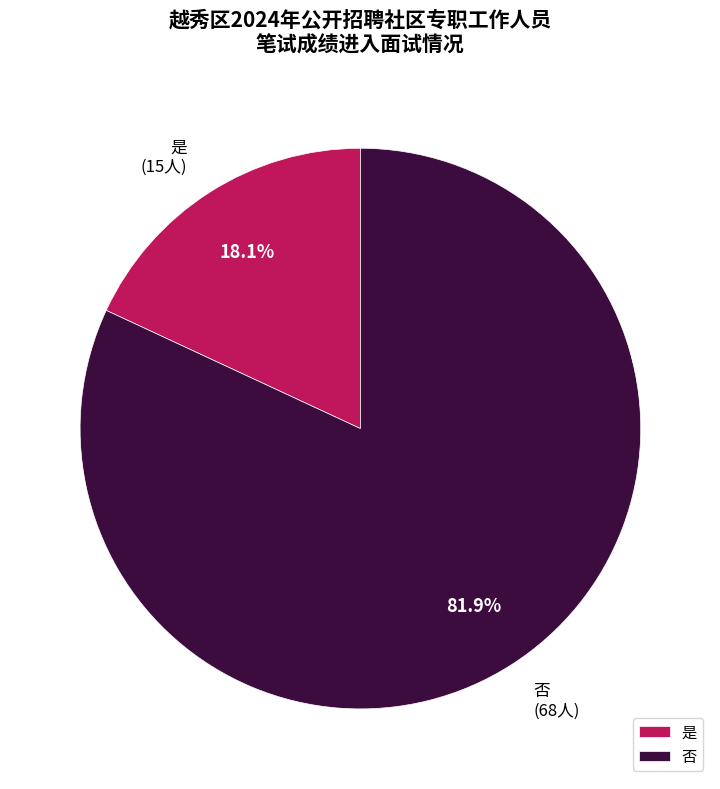

What is the ratio of the value at 是 to the value at 否?

0.2